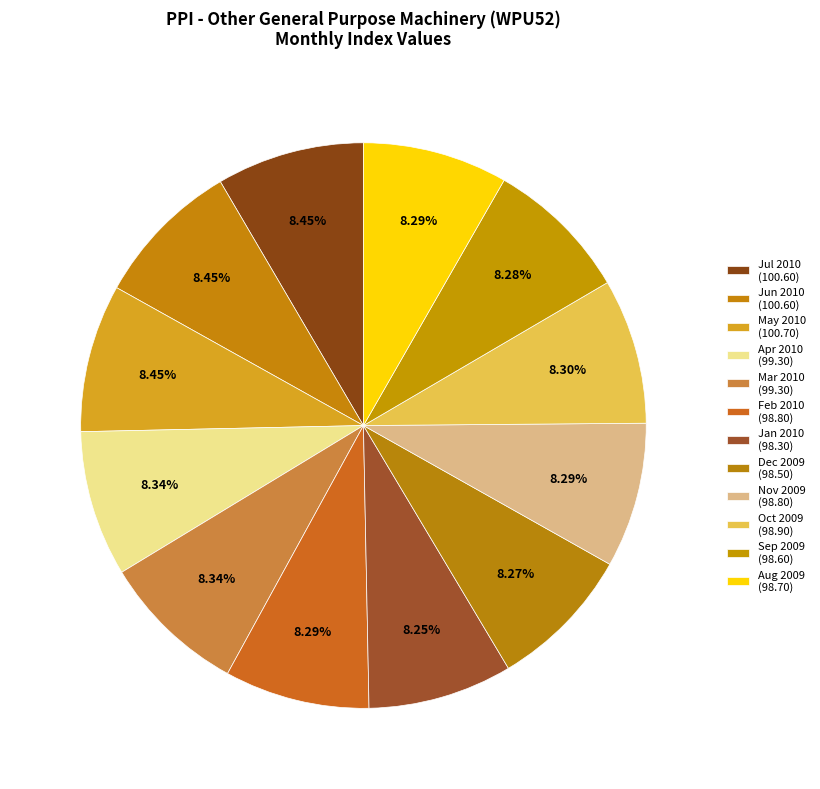

The Apr 2010 slice represents 1% of the pie. True or false?

False